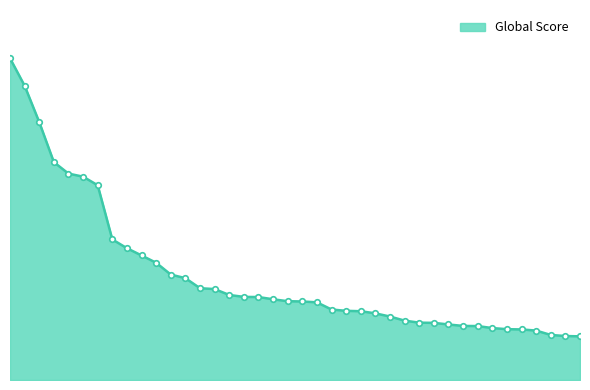

At which label is the value closest to 3763?

7